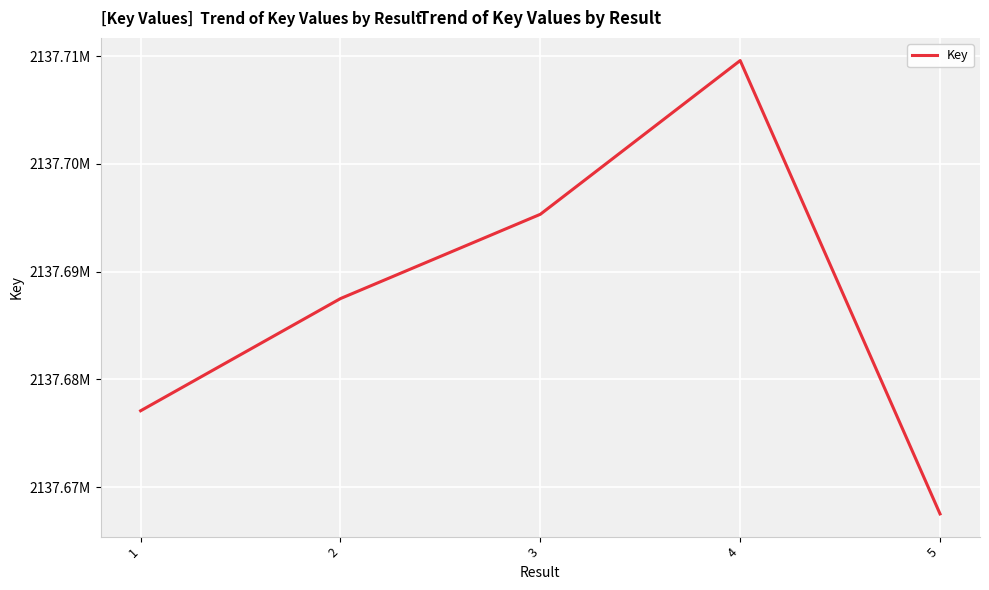

What is the value of the 4th point from the left?

2137709584